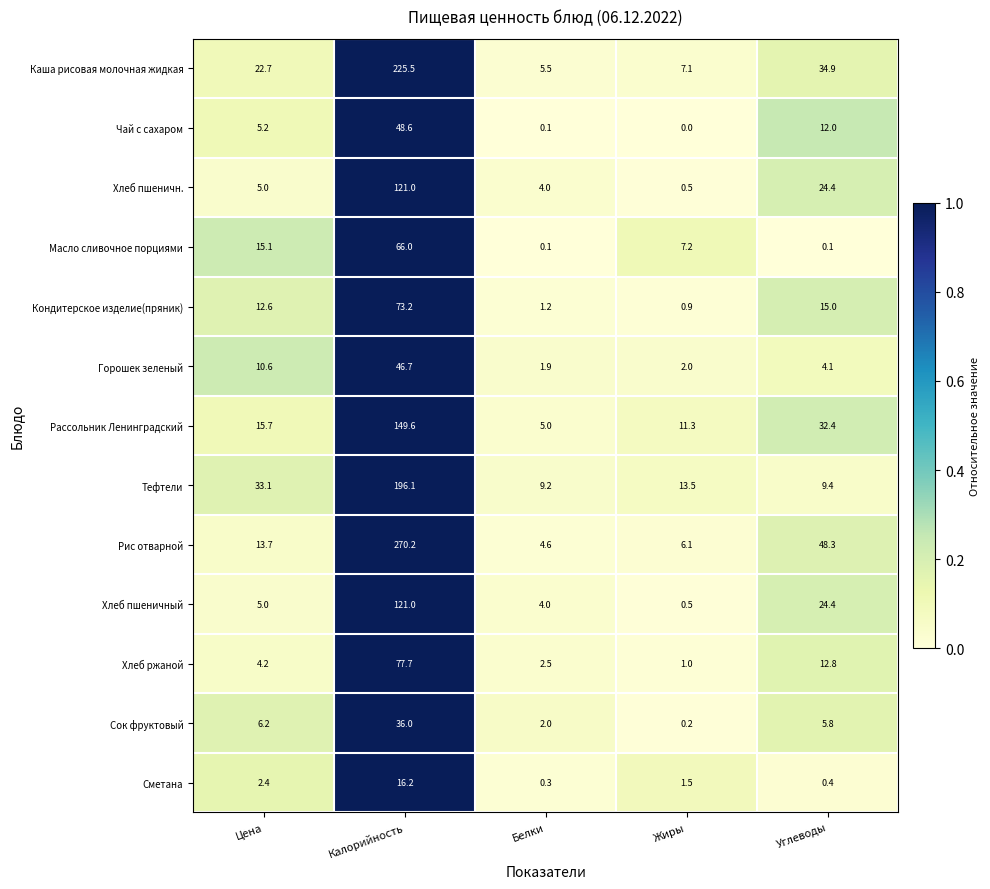

Which series has the largest range (max minus min)?

Рис отварной